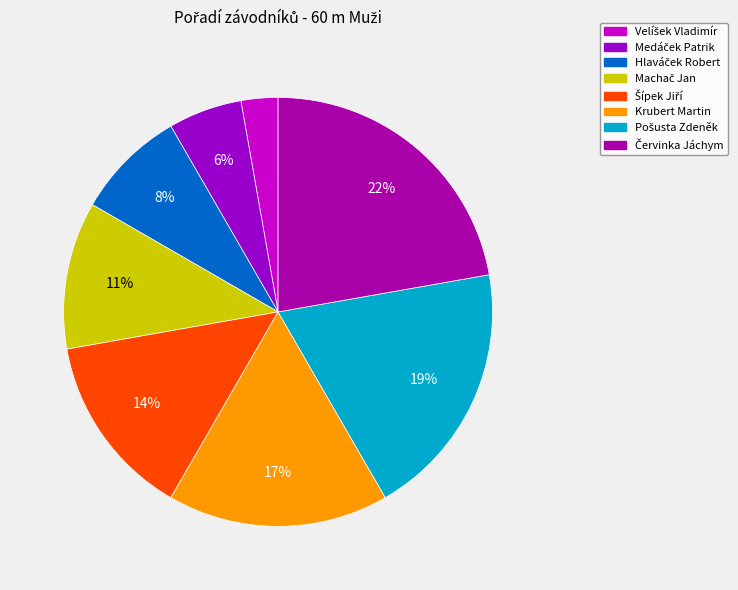

To the nearest percent, what percentage of the pie is Krubert Martin?

17%